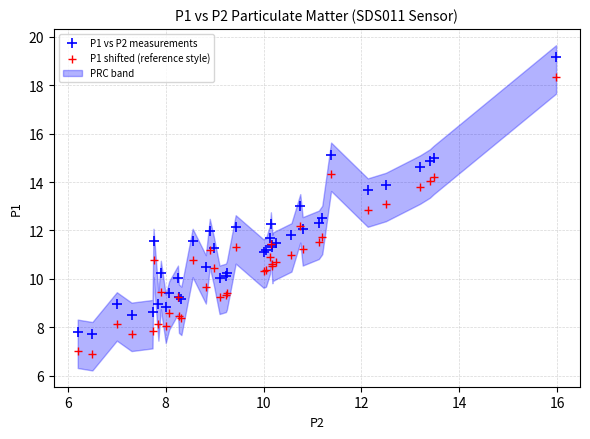

Which series contains the lowest Y value?

P1 shifted (reference style)